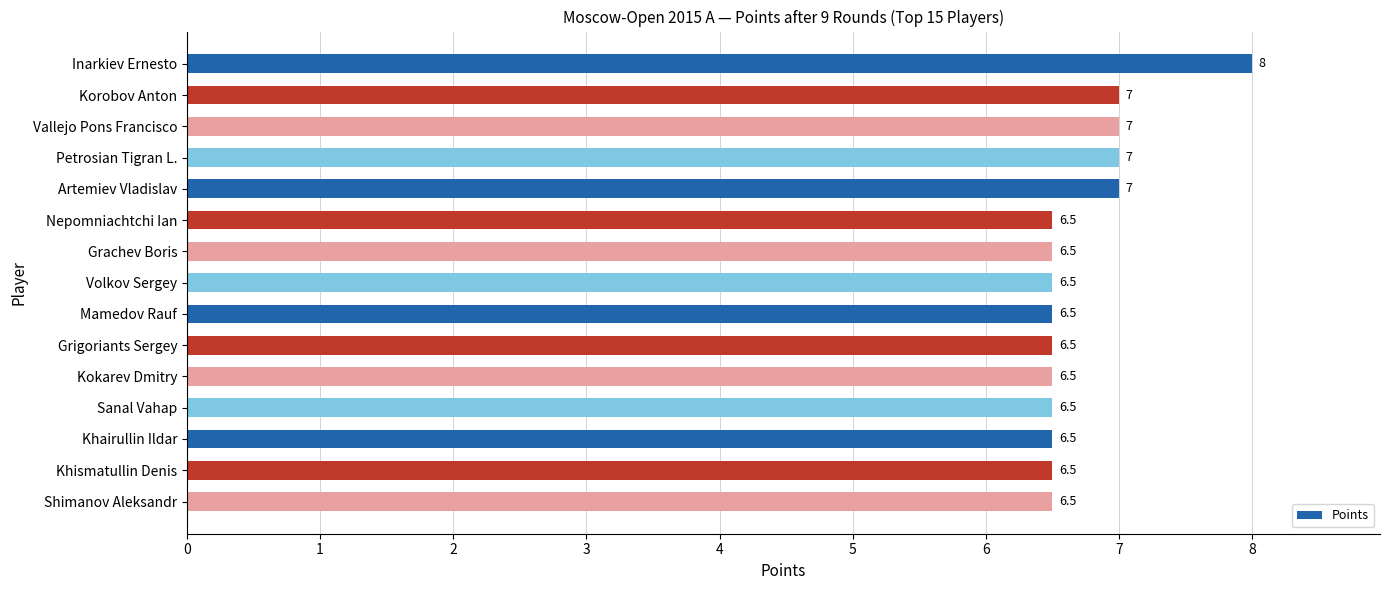

Is it true that the value at Korobov Anton is 7.0?

True